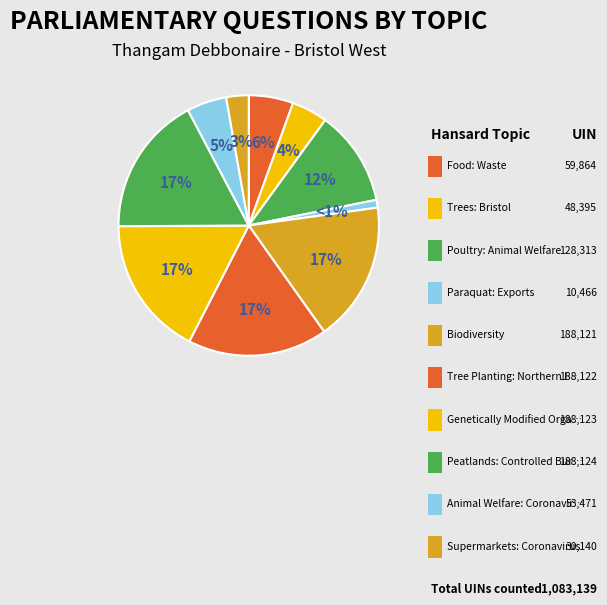

Count the number of slices in the pie.

10